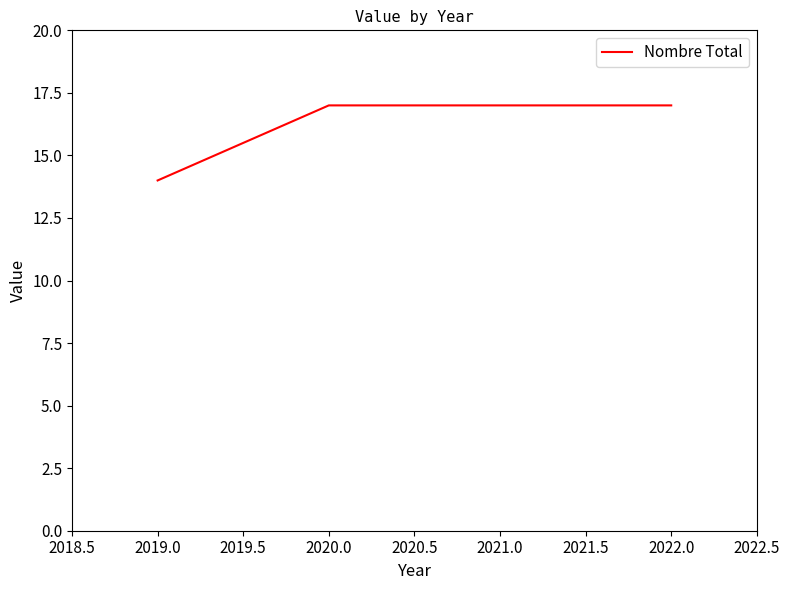

At which category does the chart reach its minimum across all series?

2019.0